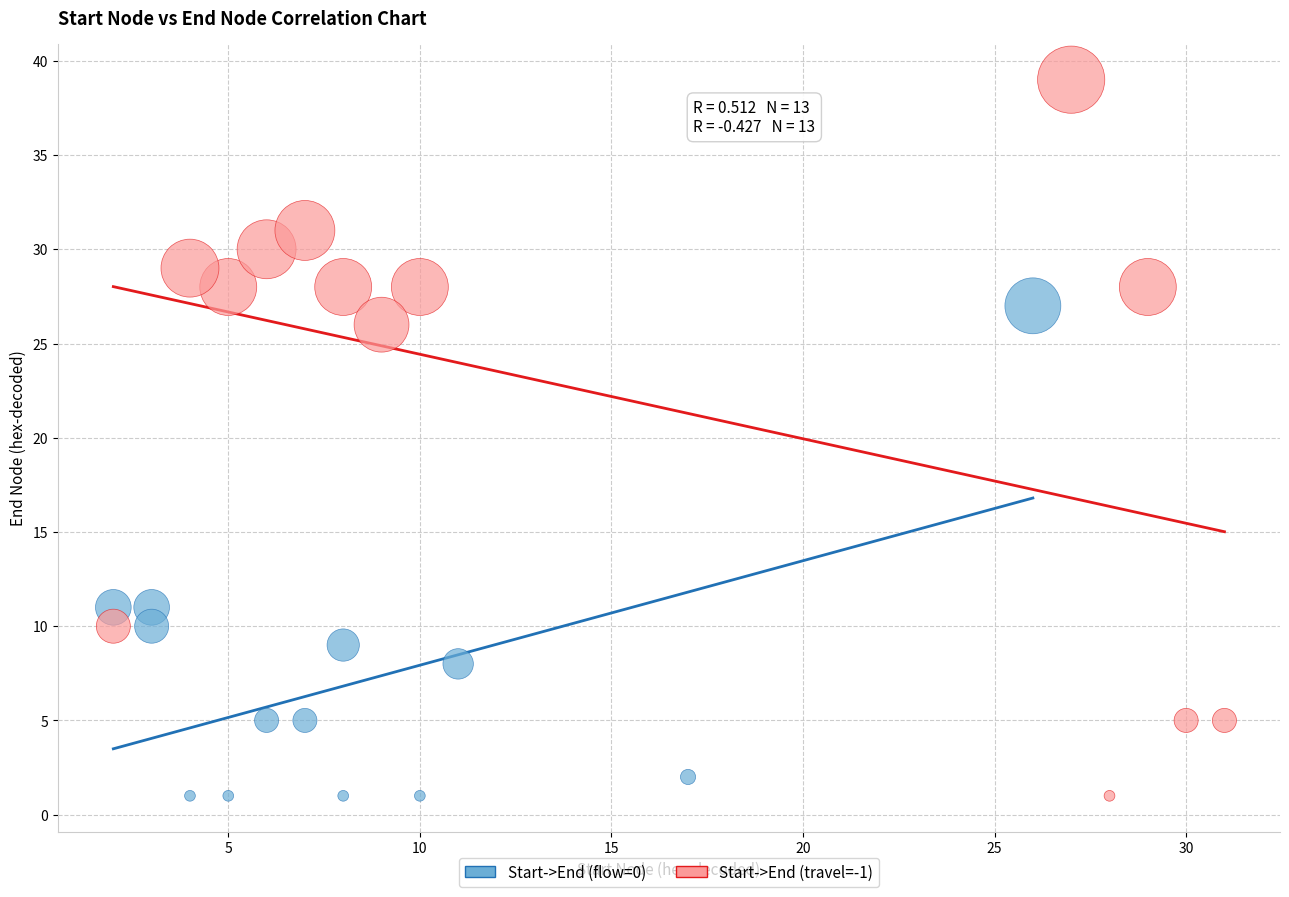

Which series contains the highest Y value?

Start->End (travel=-1)